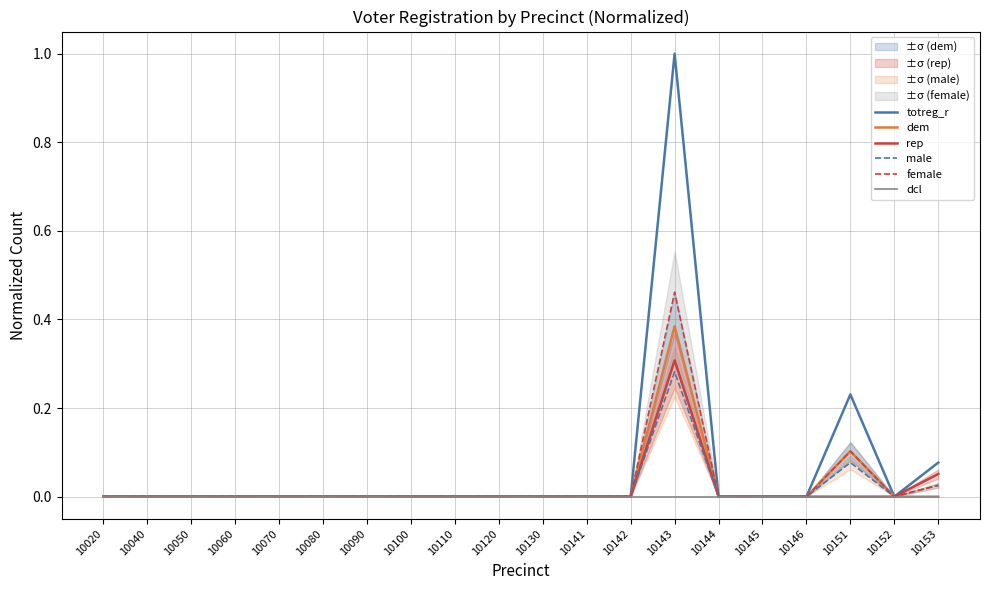

Between 10143 and 10152, which series saw the biggest shift?

totreg_r